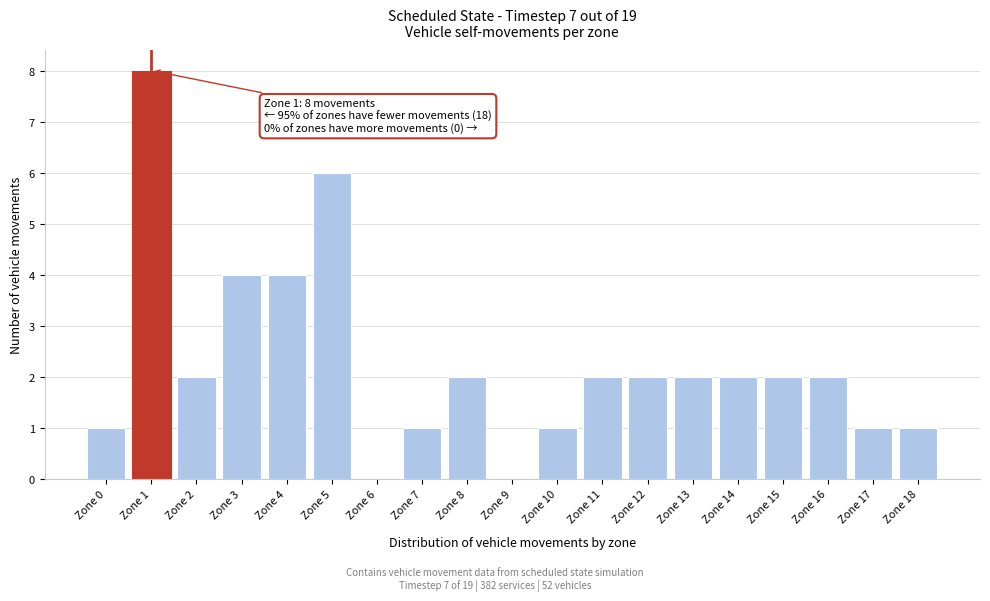

Reading left to right, transcribe all the data shown in this chart.

Zone 0=1	Zone 1=8	Zone 2=2	Zone 3=4	Zone 4=4	Zone 5=6	Zone 6=0	Zone 7=1	Zone 8=2	Zone 9=0	Zone 10=1	Zone 11=2	Zone 12=2	Zone 13=2	Zone 14=2	Zone 15=2	Zone 16=2	Zone 17=1	Zone 18=1